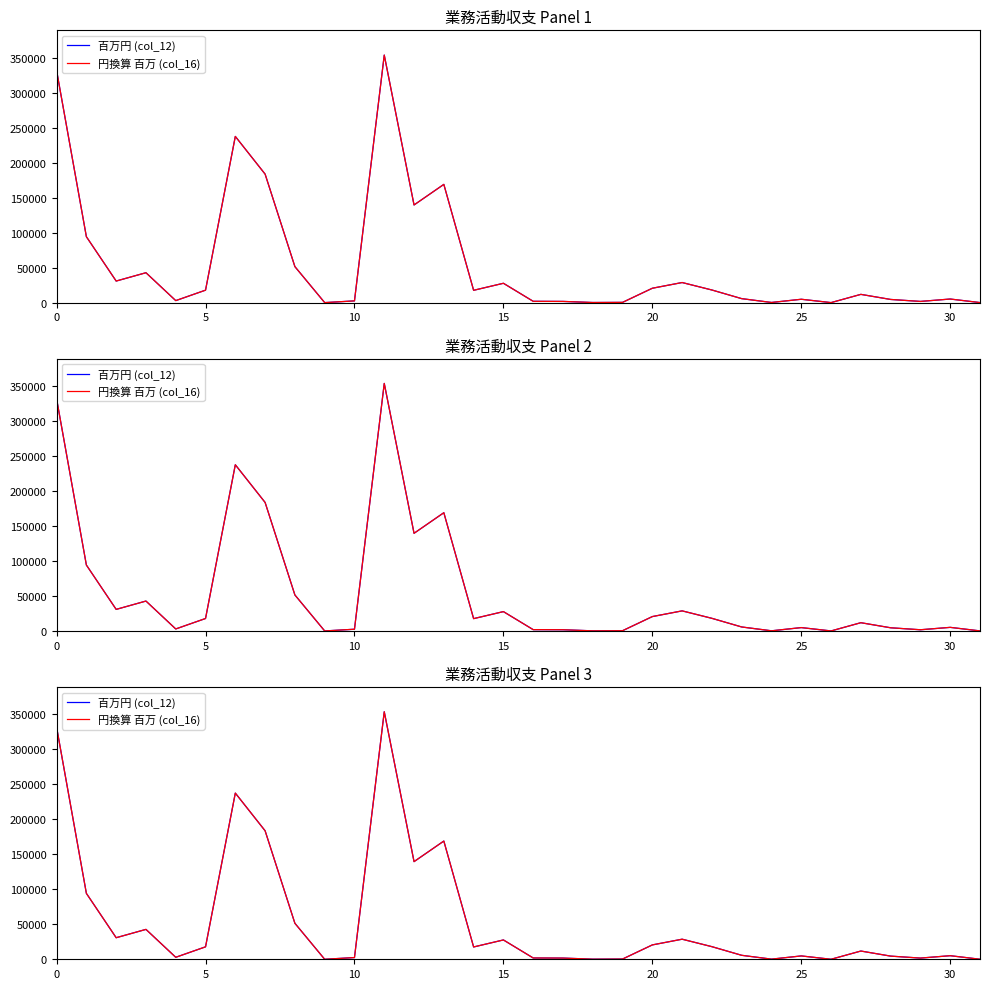

After their last crossing, which series has the higher values: 円換算 百万 (col_16) or 百万円 (col_12)?

円換算 百万 (col_16)